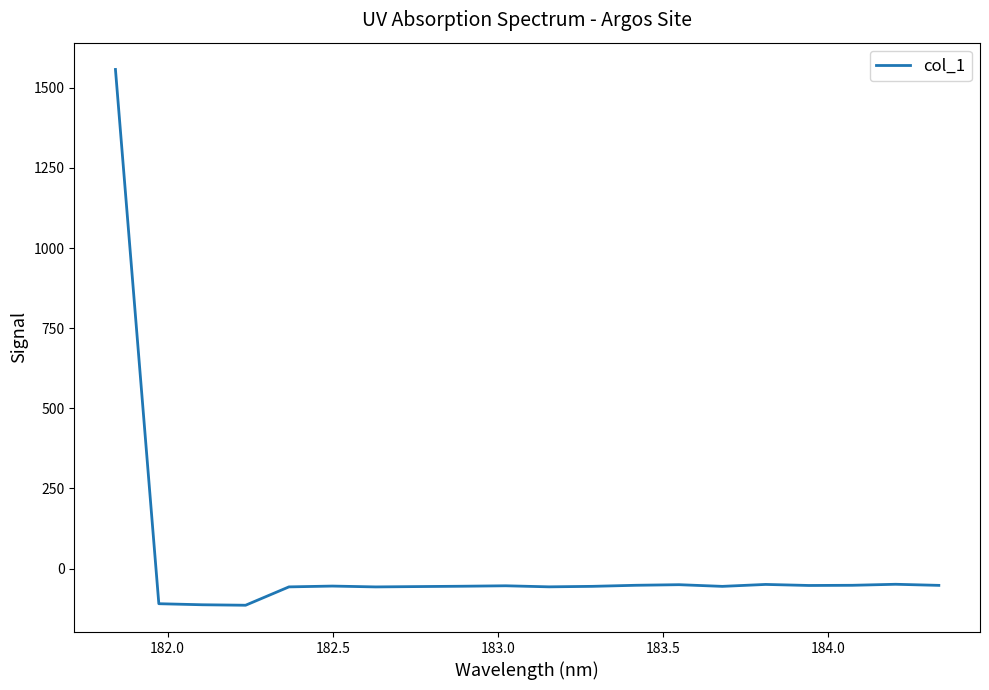

What is the maximum value shown in the chart?

1557.1